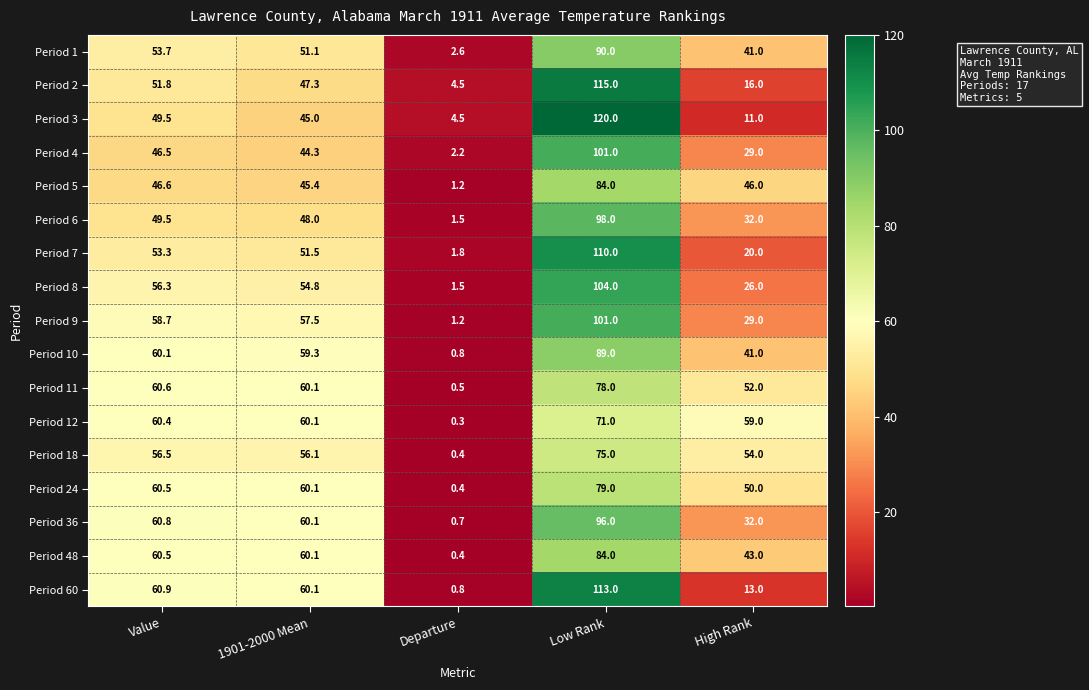

What is the minimum value shown in the chart?

0.3